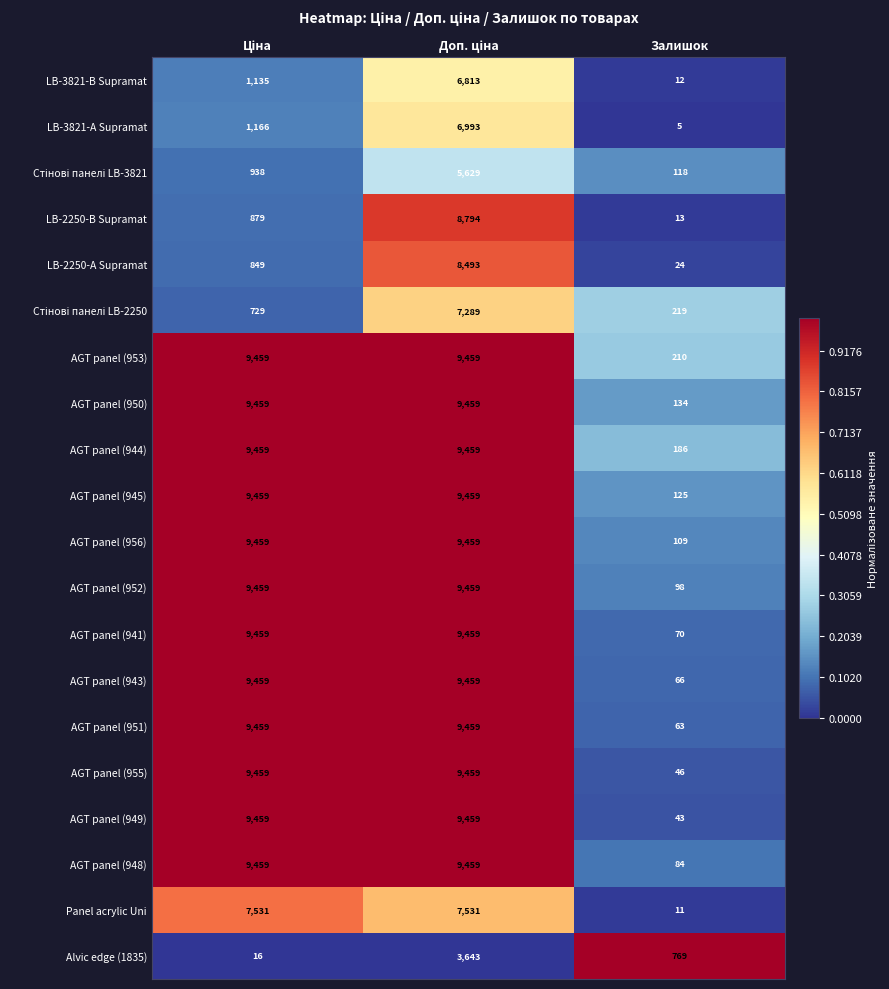

How many AGT panel (948) values are between 84 and 9459?

3